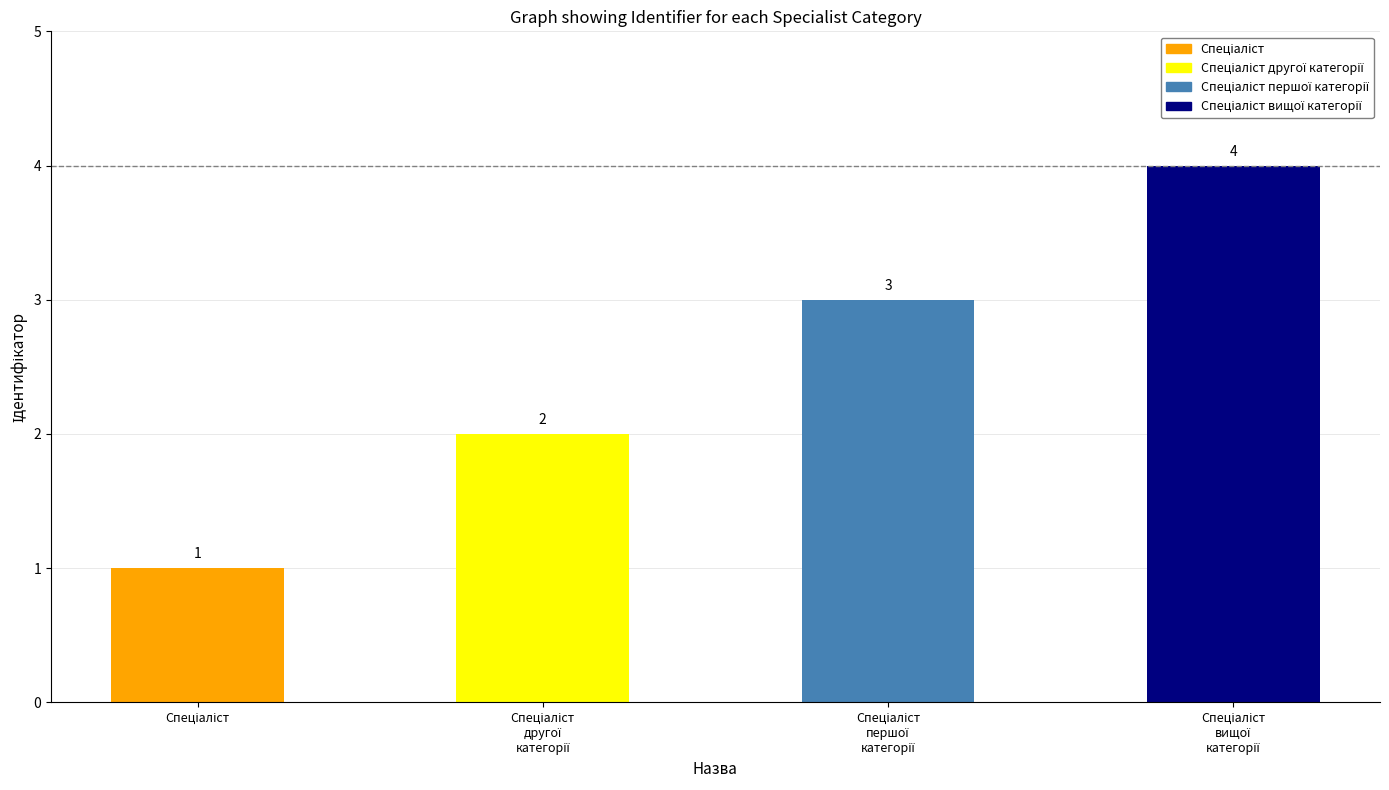

How many values are between 2 and 4?

3